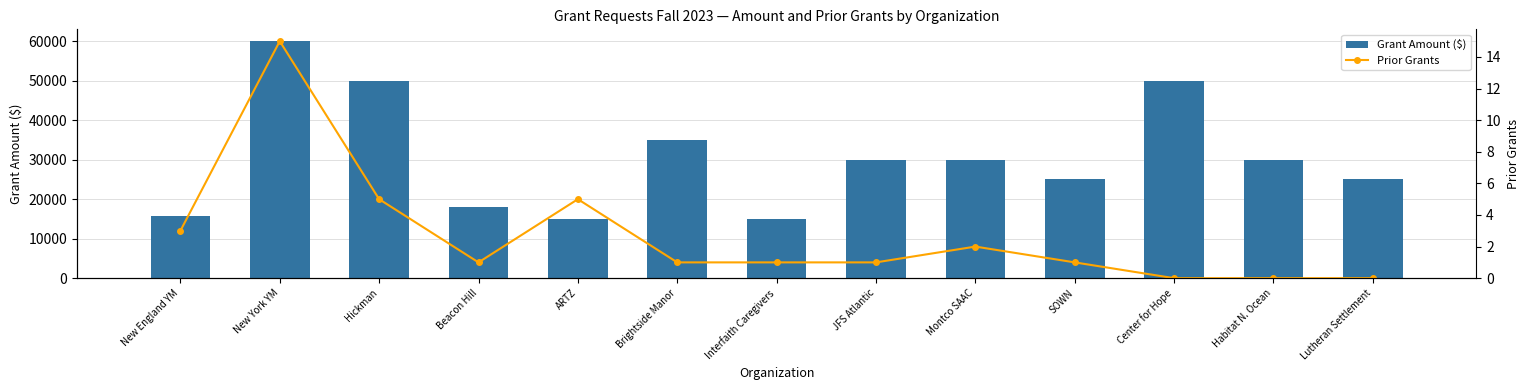

The value of Prior Grants at Beacon Hill is 0. True or false?

False